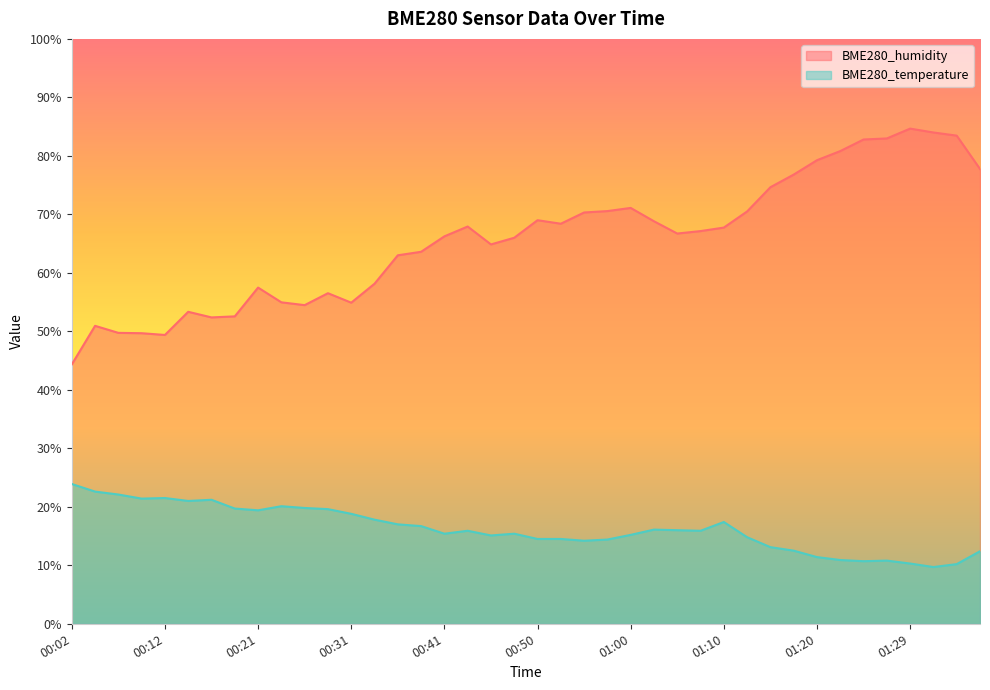

Which series changed the most between 00:28 and 01:03?

BME280_humidity